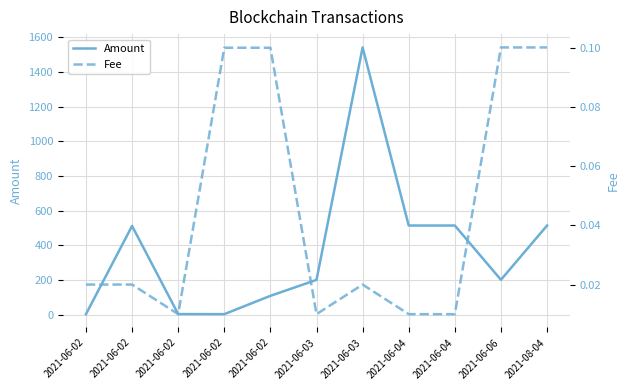

Rank the series by their maximum value, from highest to lowest.

Amount, Fee